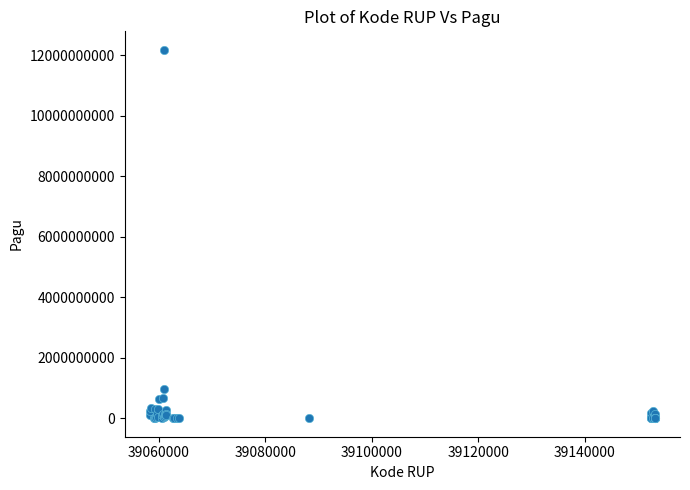

What Y value in the scatter plot is closest to 6092566000?

971640000